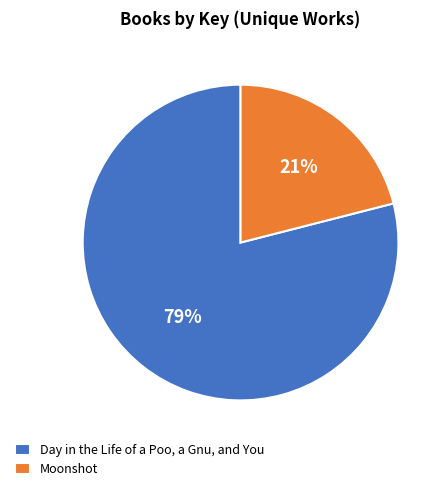

The Day in the Life of a Poo, a Gnu, and You slice represents 89% of the pie. True or false?

False